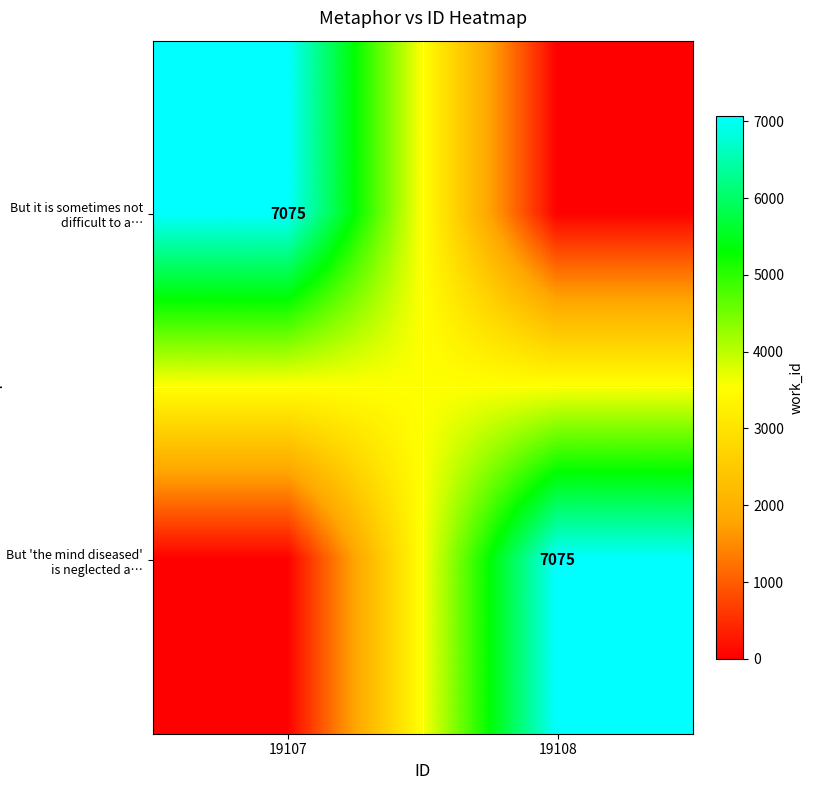

Which label corresponds to the smallest value in the chart?

19108